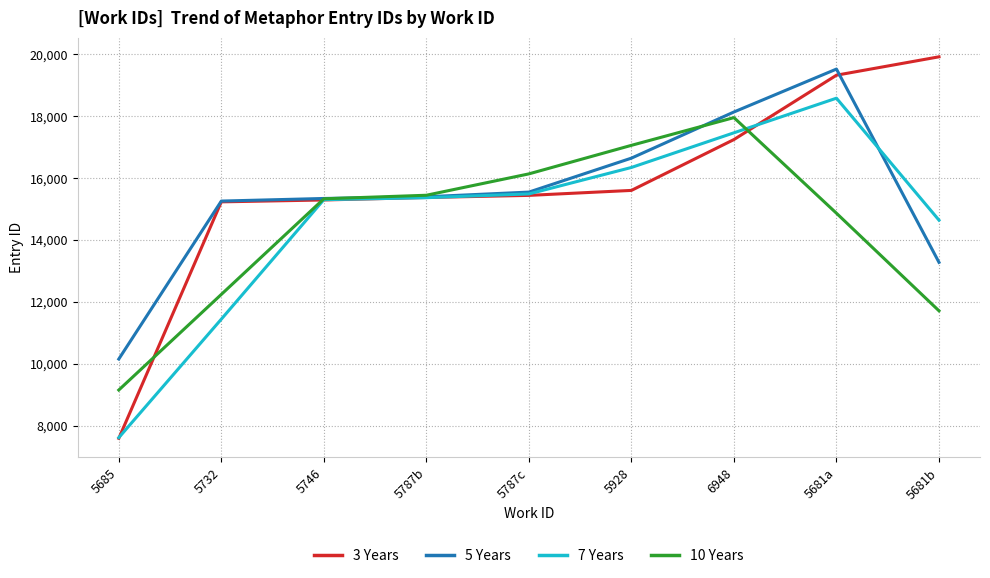

Which series has the largest total across all categories?

3 Years